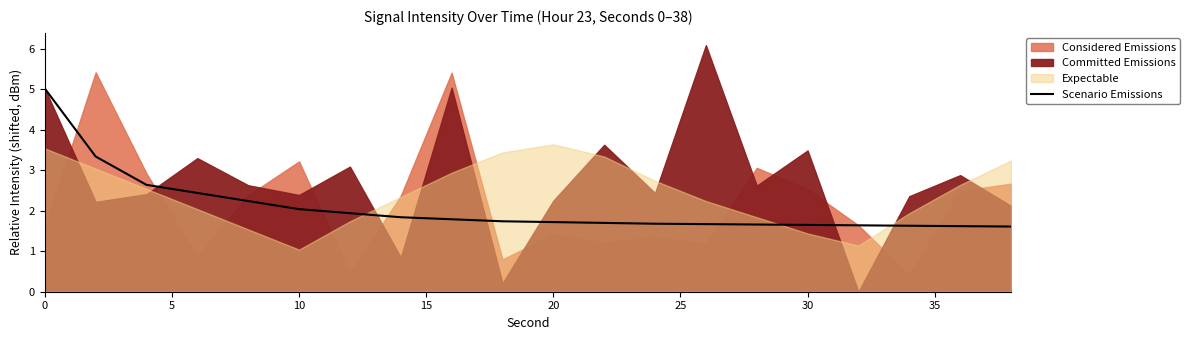

Reading left to right, what are all the values shown in this chart?

5.0	3.3	2.6	2.4	2.2	2.0	1.9	1.8	1.8	1.7	1.7	1.7	1.7	1.7	1.7	1.7	1.6	1.6	1.6	1.6